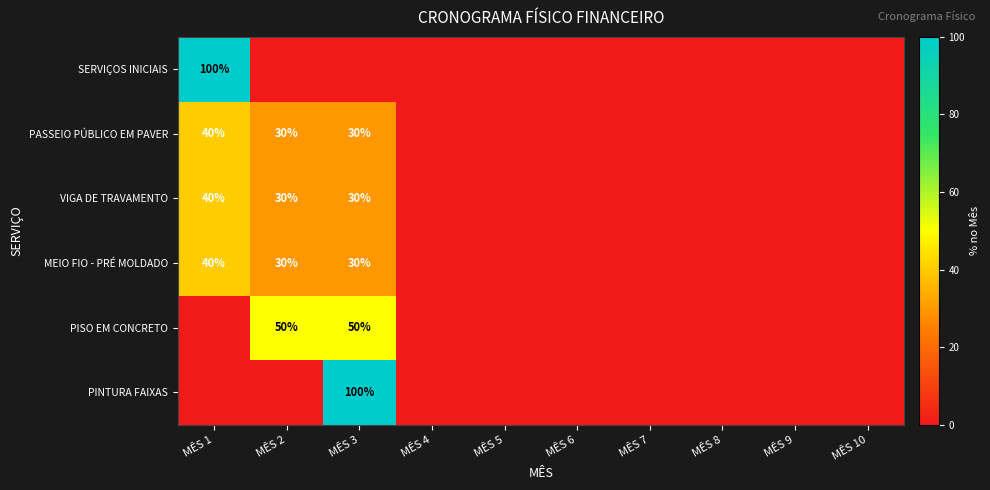

What is the sum of all PASSEIO PÚBLICO EM PAVER values?

100